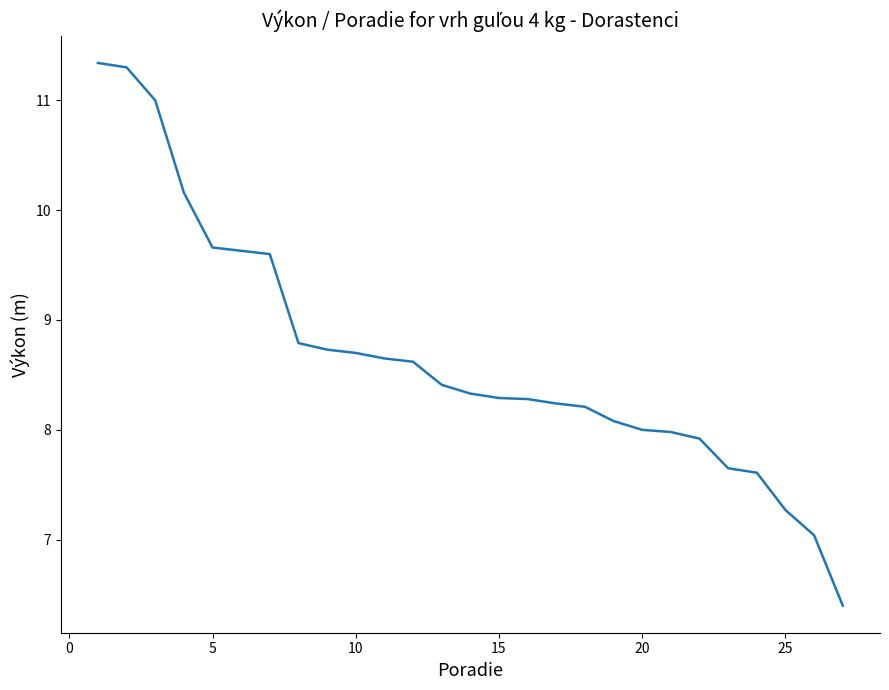

What is the smallest value displayed?

6.4